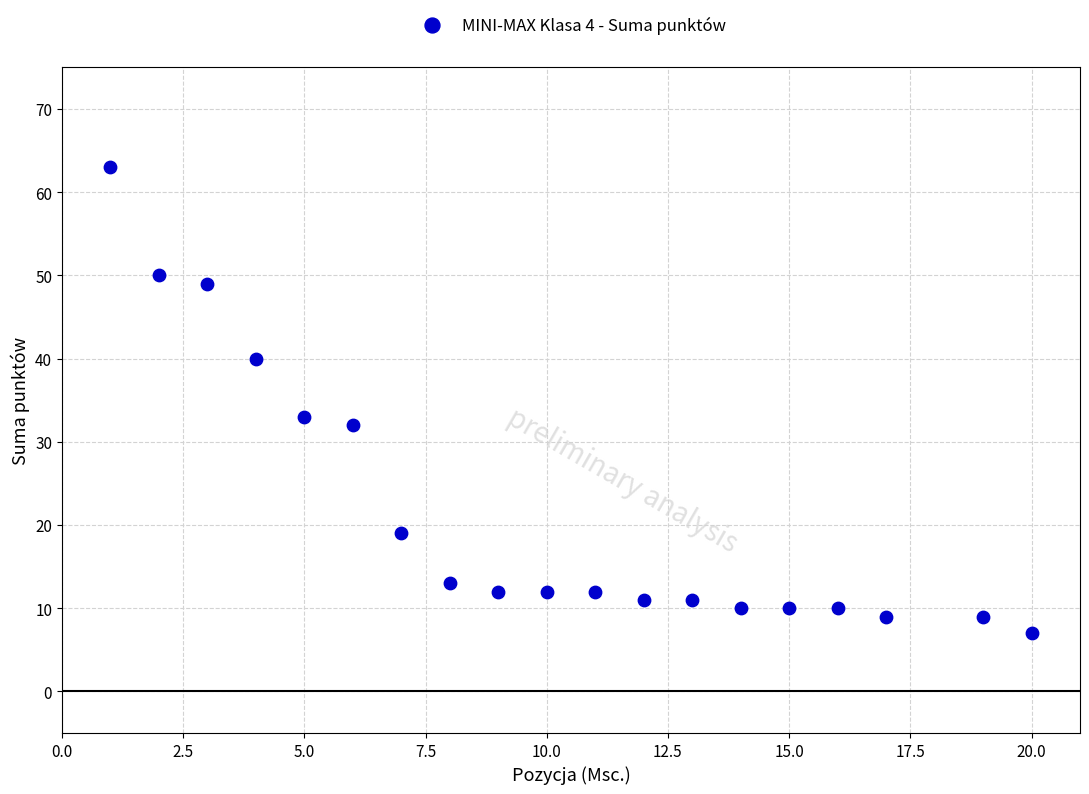

What is the range of X values (max minus min)?

19